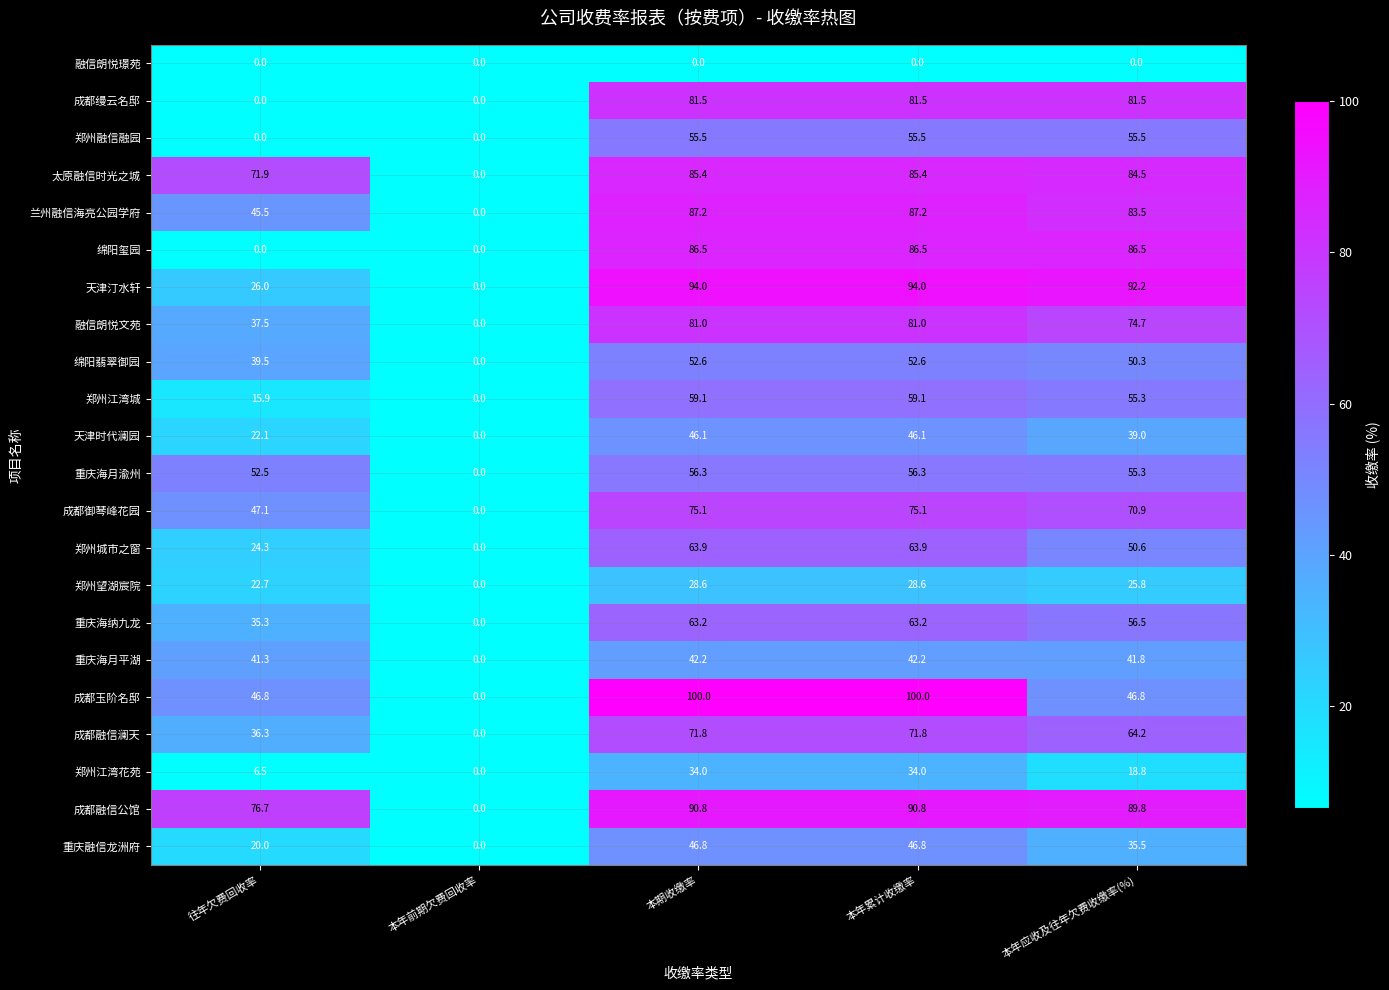

Which series changed the most between 往年欠费回收率 and 本年累计收缴率?

绵阳玺园